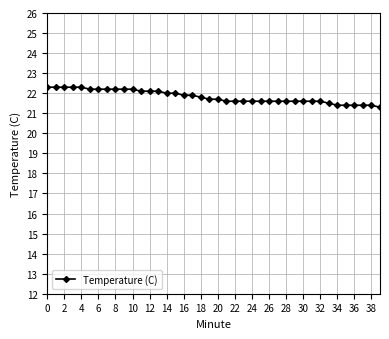

Reading left to right, extract all data points from this chart.

22.3	22.3	22.3	22.3	22.3	22.2	22.2	22.2	22.2	22.2	22.2	22.1	22.1	22.1	22.0	22.0	21.9	21.9	21.8	21.7	21.7	21.6	21.6	21.6	21.6	21.6	21.6	21.6	21.6	21.6	21.6	21.6	21.6	21.5	21.4	21.4	21.4	21.4	21.4	21.3